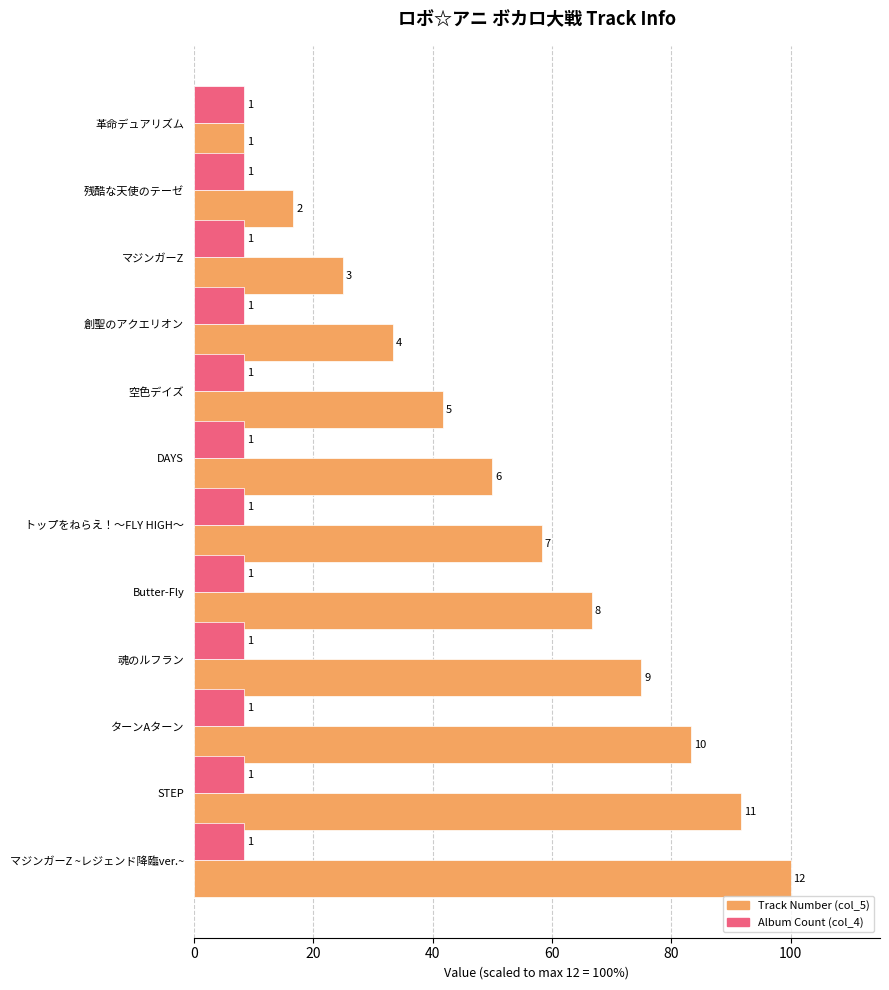

Which series has the largest total across all categories?

Track Number (col_5)